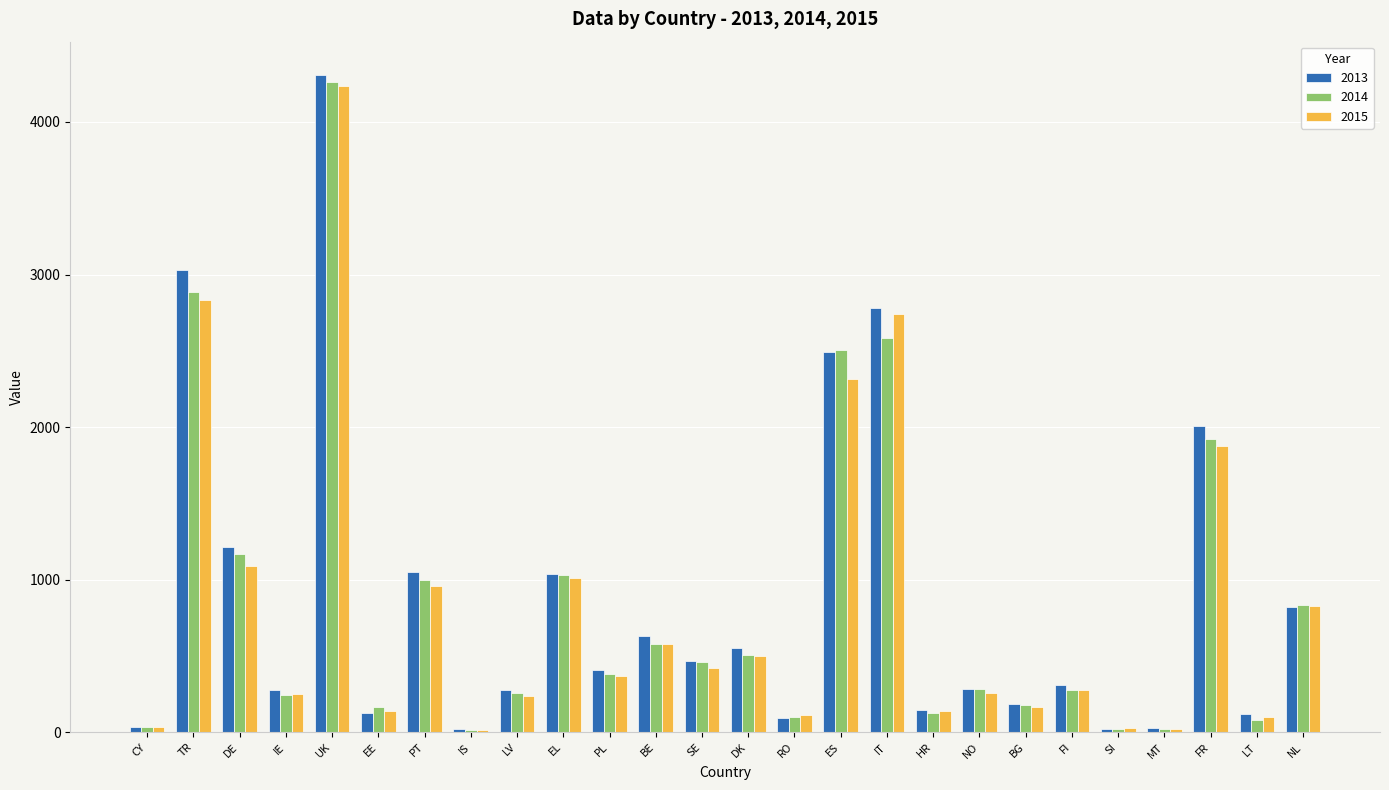

What is the greatest value displayed?

4311